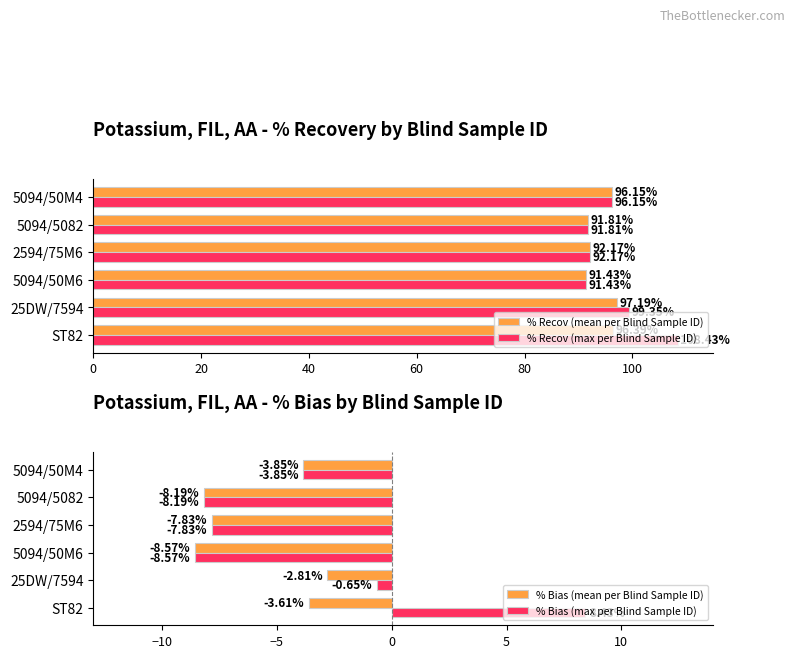

Which series has the largest range (max minus min)?

% Recov (max per Blind Sample ID)